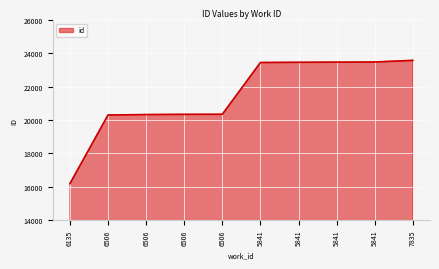

Does the chart have visible grid lines?

Yes